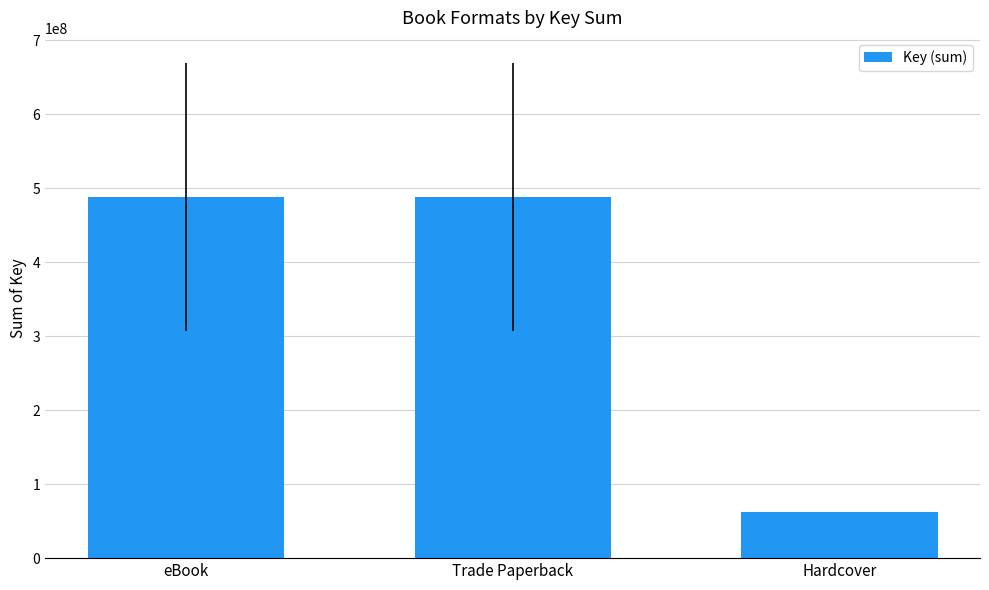

What is the label of the 3rd bar from the left?

Hardcover